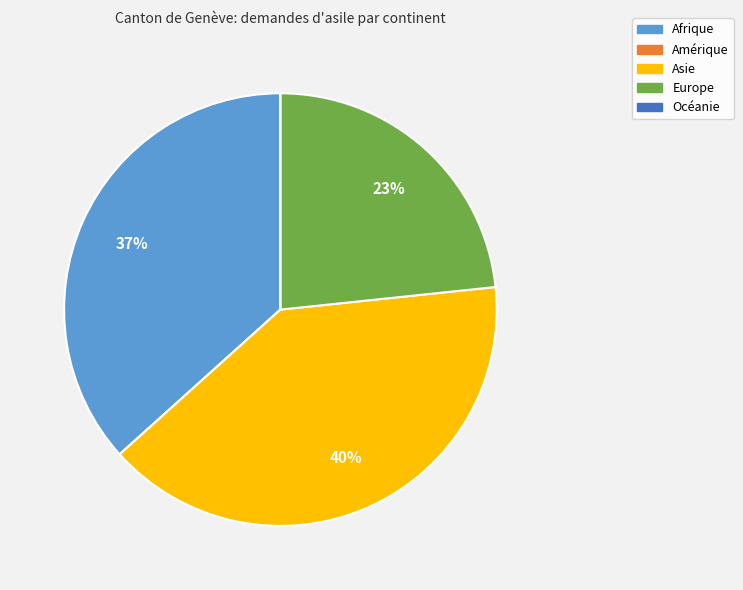

Which has a higher value, Asie or Europe?

Asie